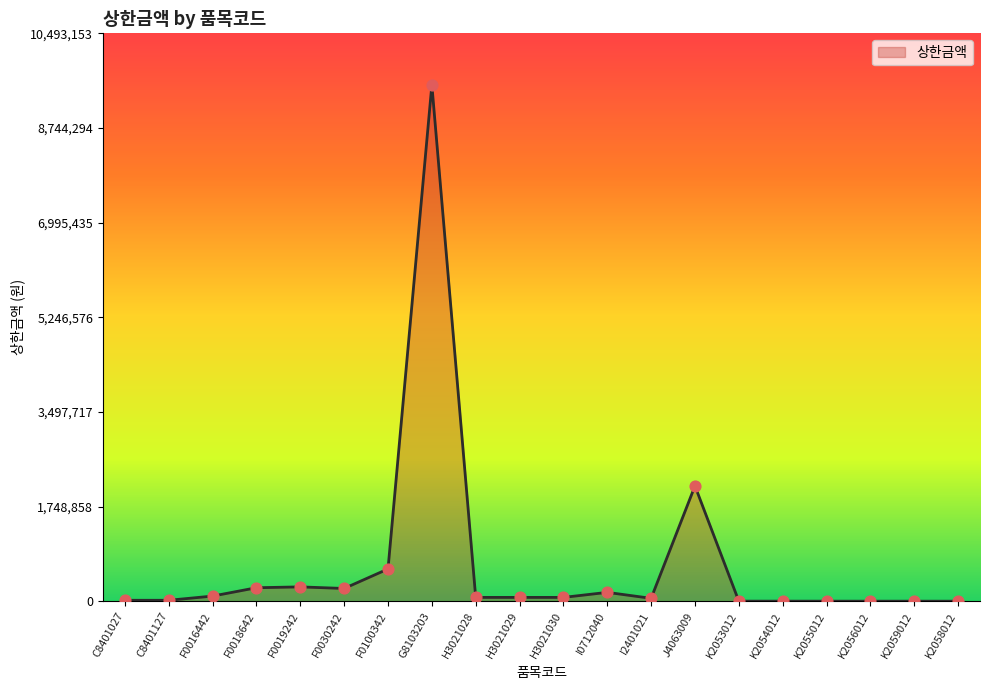

What is the change in value from K2055012 to K2056012?

-225